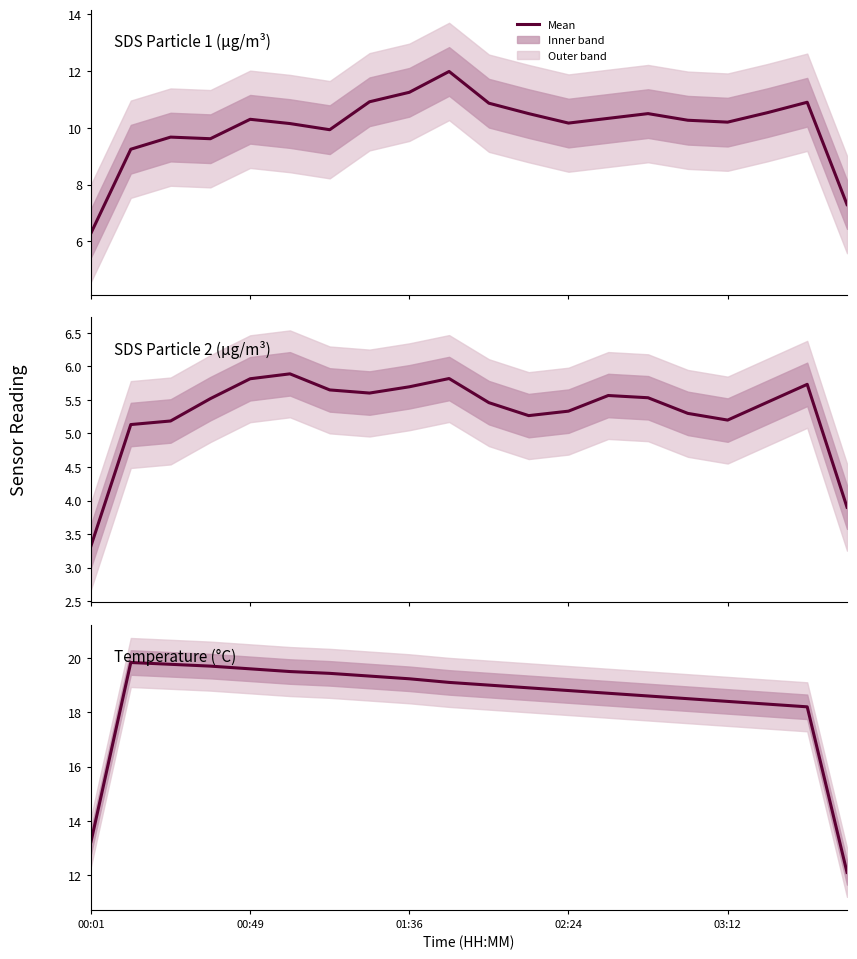

At which category is the sum across all series the highest?

9